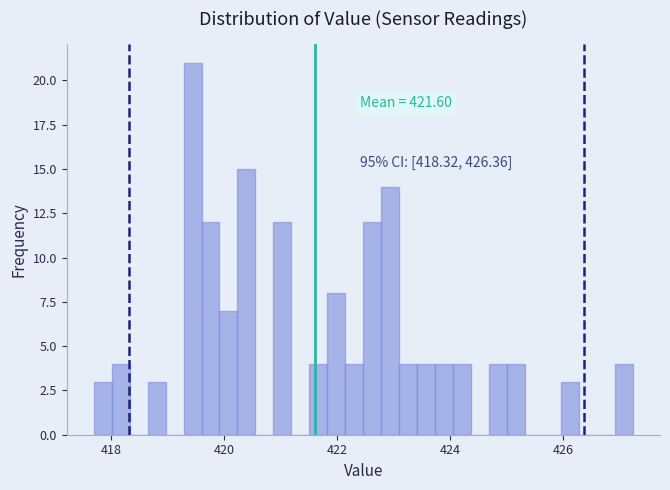

Read against the x-axis, roughly where is the centre of the tallest bar?

419.4